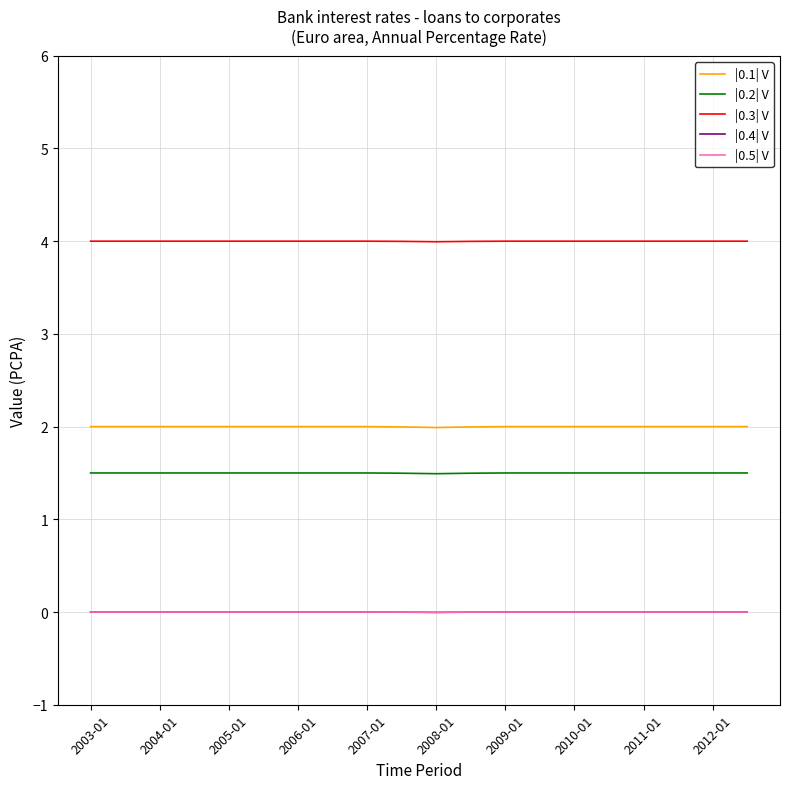

What is the maximum value shown in the chart?

4.0